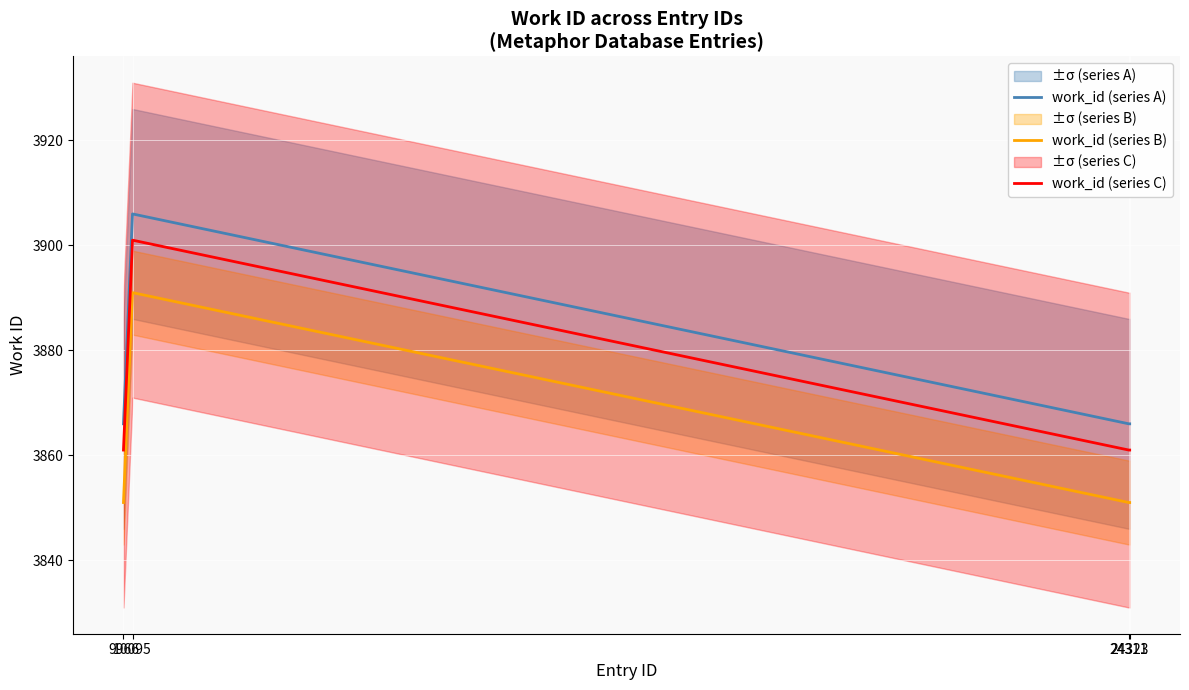

At which category is the sum across all series the highest?

10095